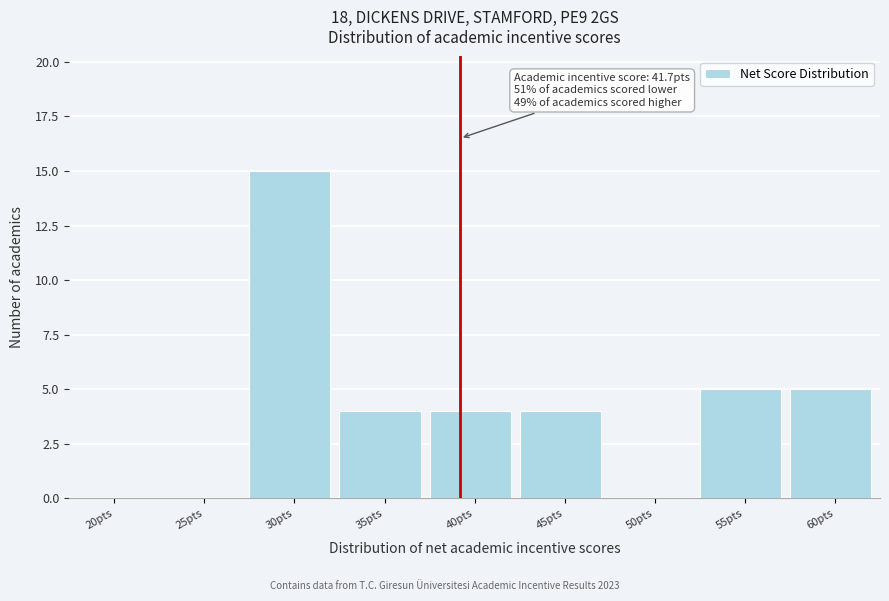

Reading left to right, extract all data points from this chart.

20pts=0	25pts=0	30pts=15	35pts=4	40pts=4	45pts=4	50pts=0	55pts=5	60pts=5